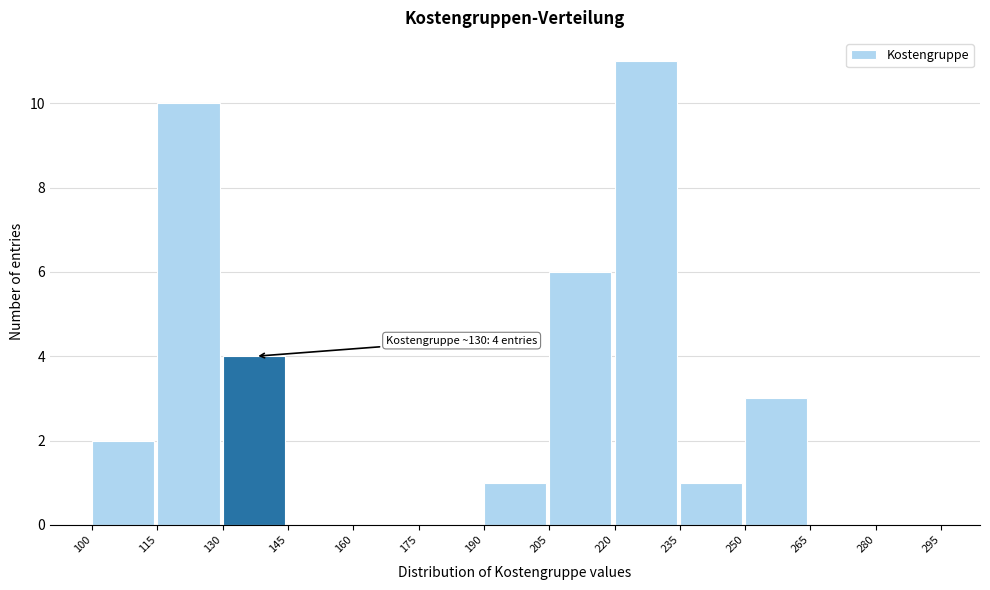

Over which range of the x-axis is the bar tallest?

220 to 235